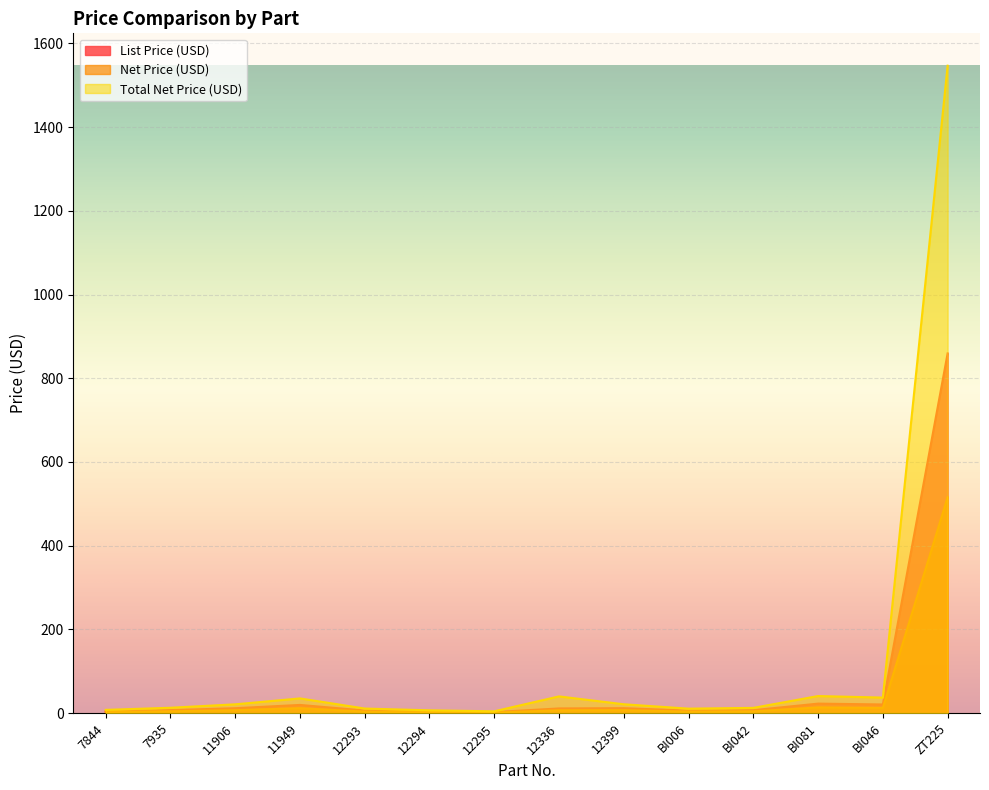

At how many categories does at least one series exceed 858?

1